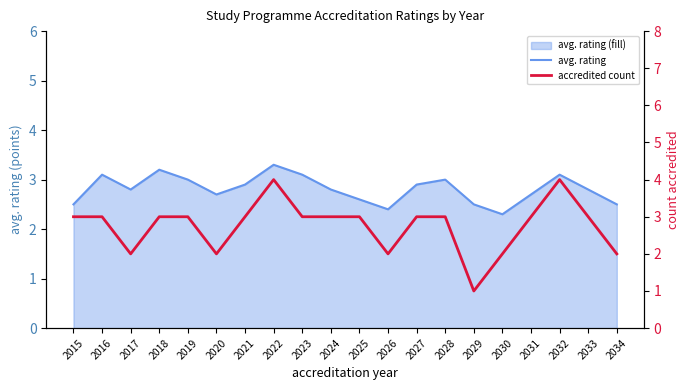

How many interior local peaks does the accredited count series have?

2